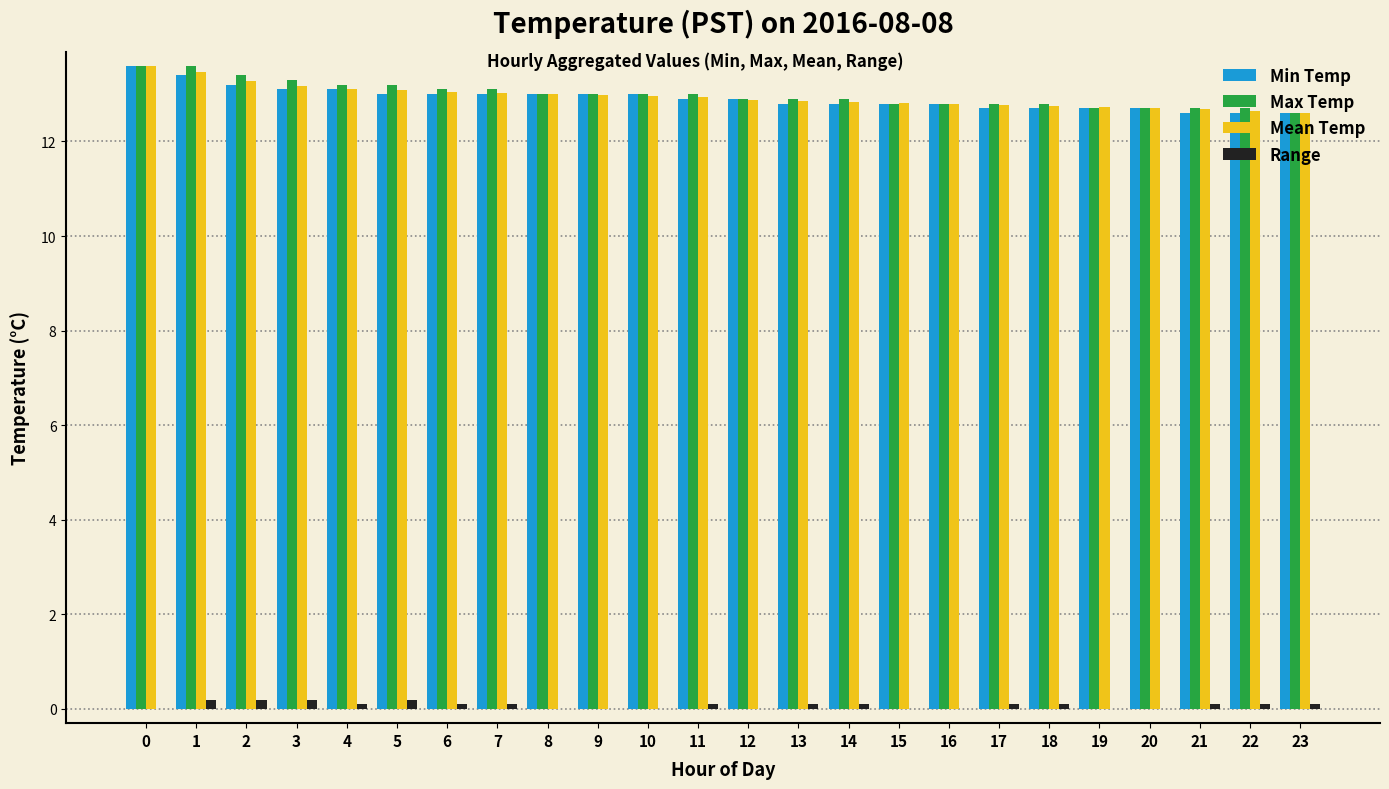

What is the maximum value shown in the chart?

13.6